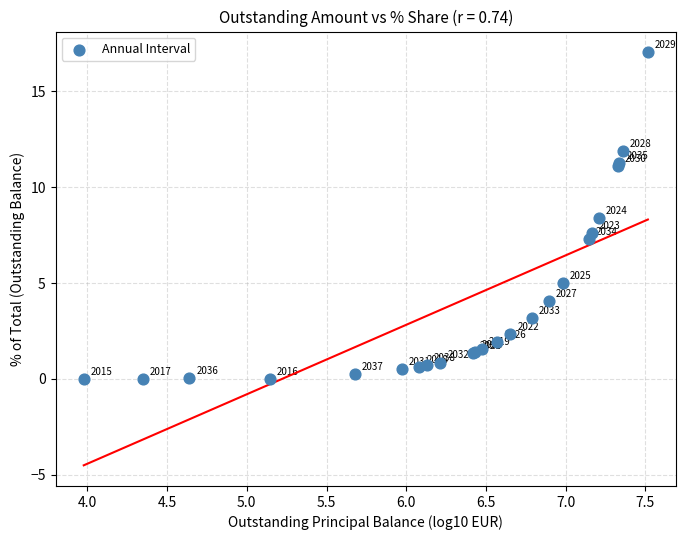

What Y value in the scatter plot is closest to 8?

7.6